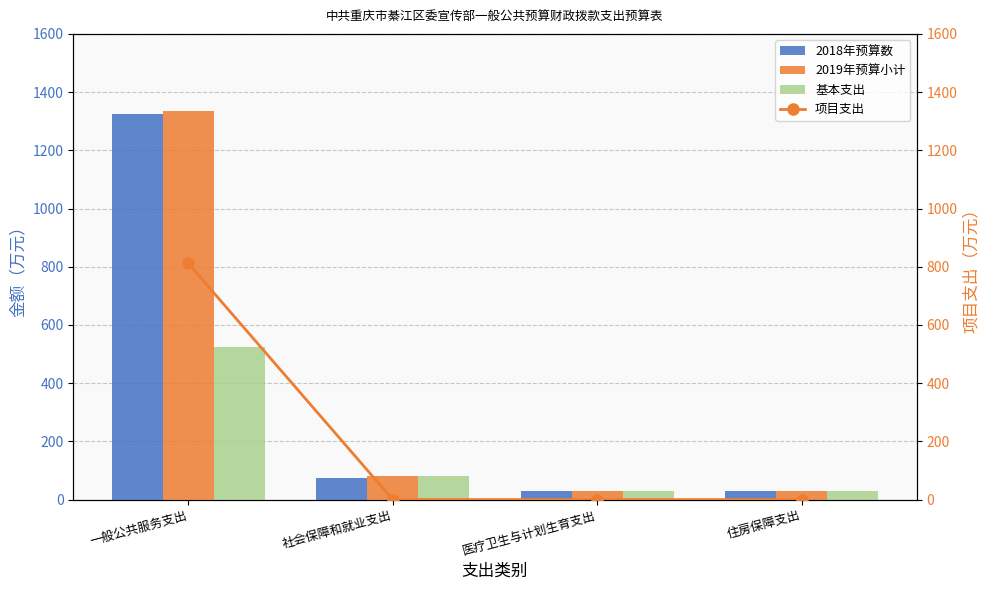

At which label does 2018年预算数 first exceed 75?

一般公共服务支出